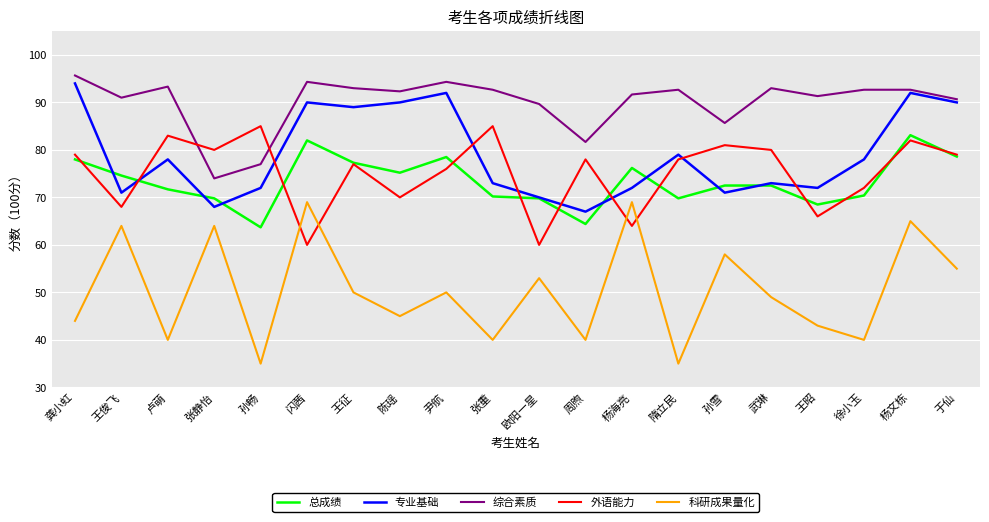

Where is the first local maximum for 外语能力?

卢萌